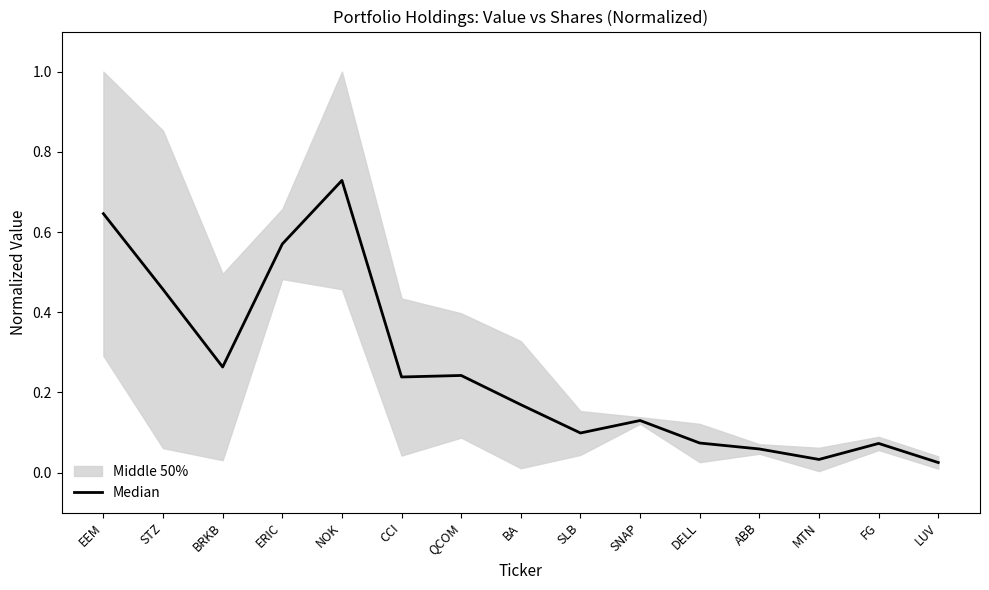

What is the maximum value shown in the chart?

0.7